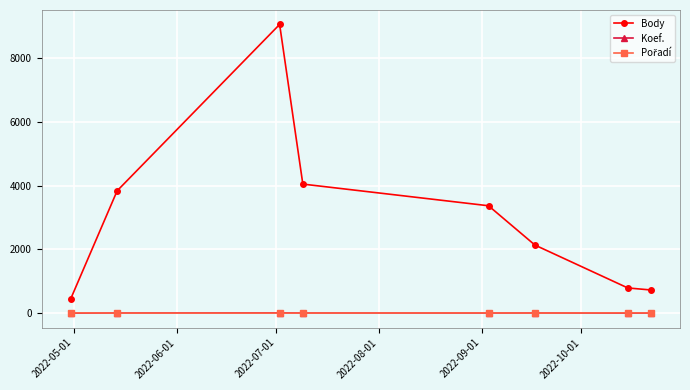

What is the highest value of the Body series?

9051